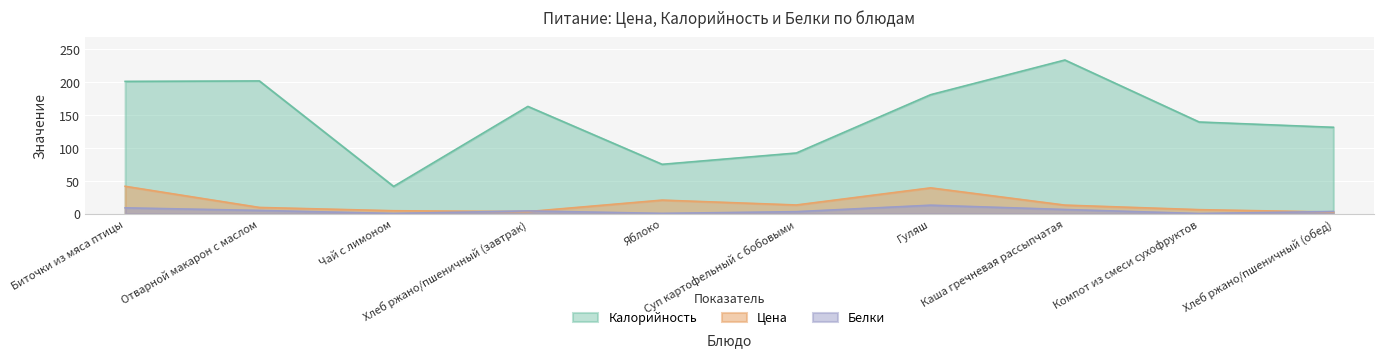

What are all the series names shown in the legend?

Калорийность, Цена, Белки